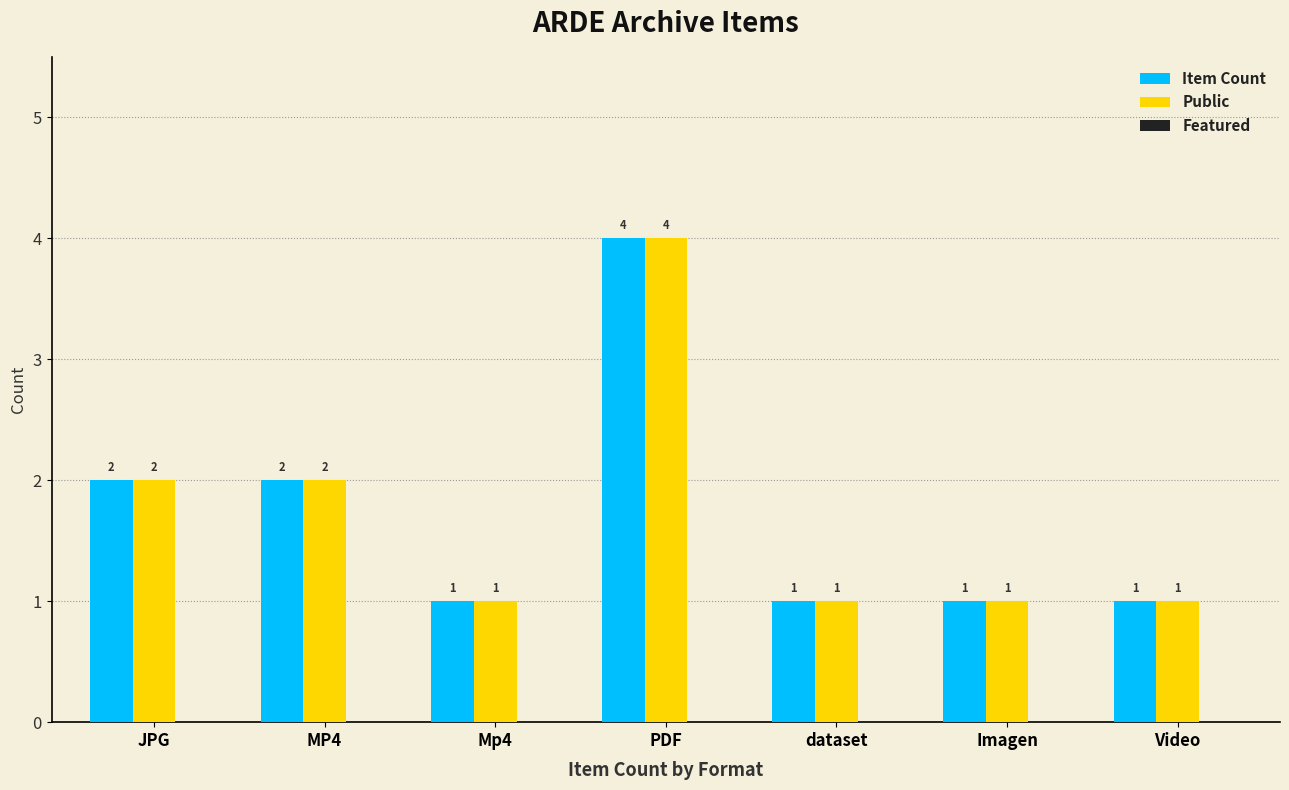

The value of Public at Mp4 is 1. True or false?

True